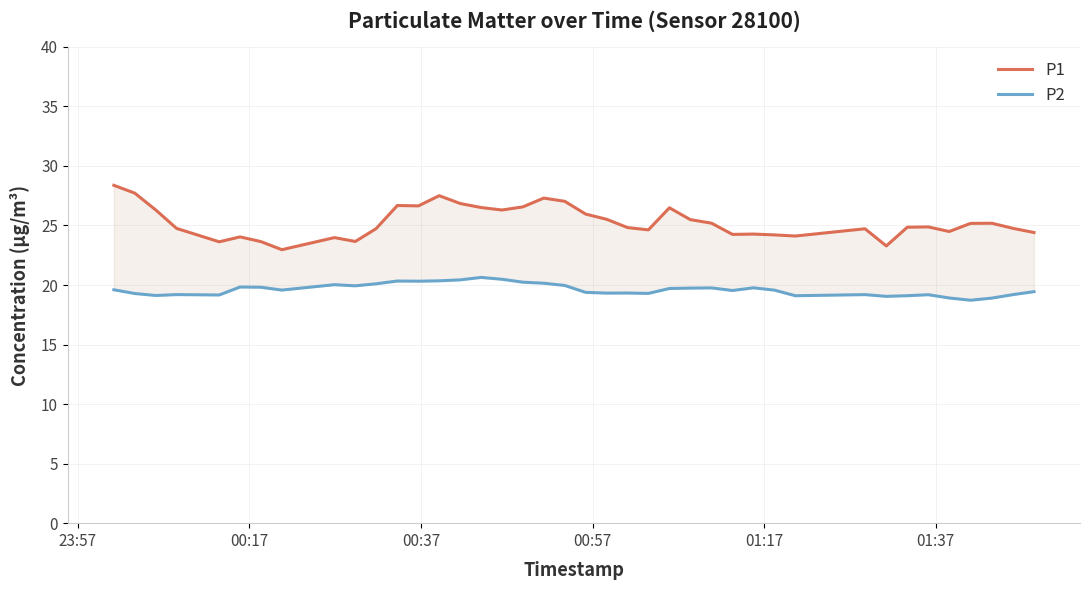

Is it true that P1 equals 18.0 at 23:57?

False